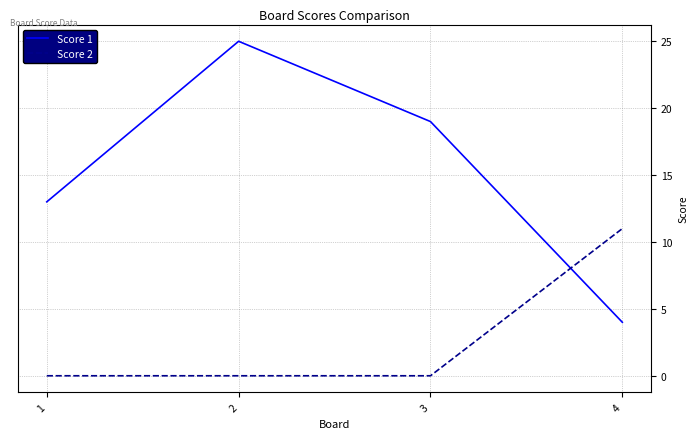

What is the difference between the highest and lowest values at 2?

25